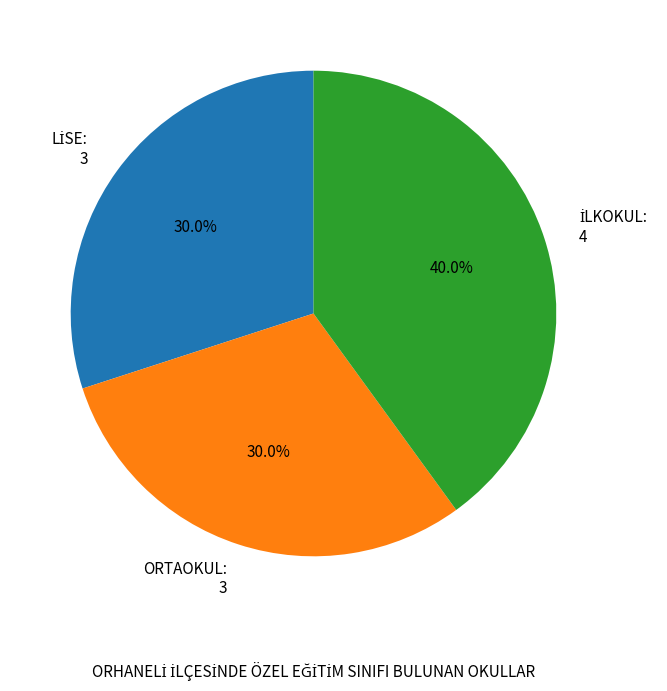

What portion of the pie excludes ORTAOKUL?

70.0%